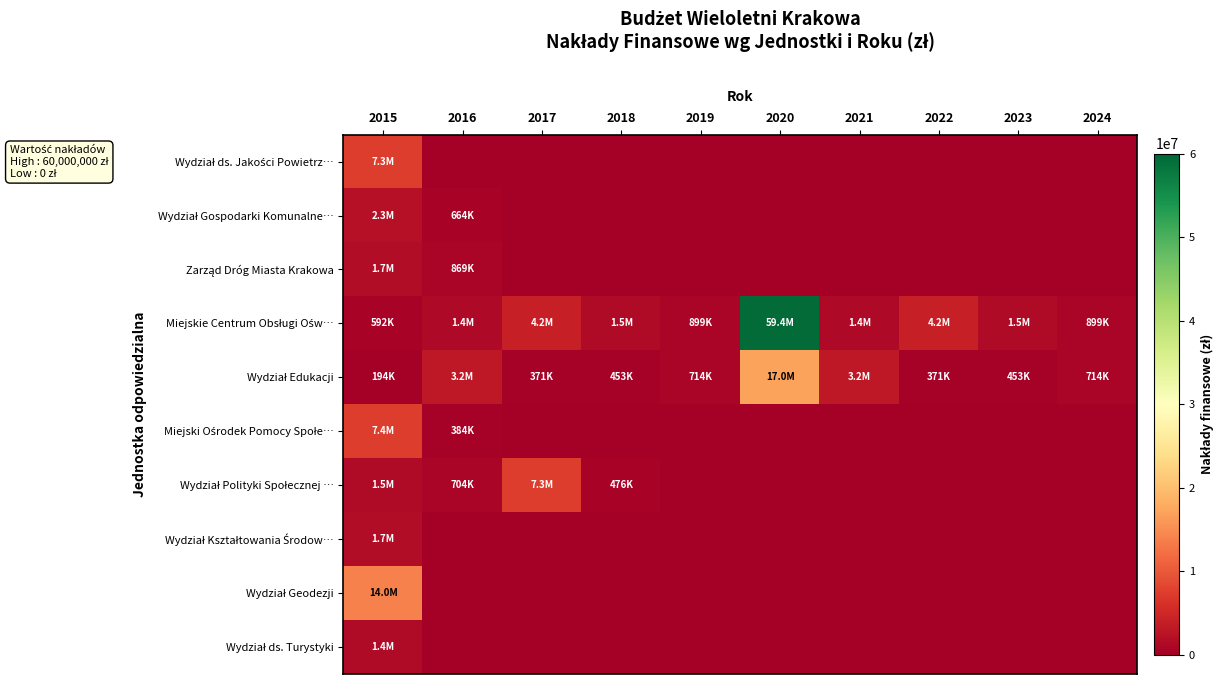

How many categories are shown in the chart?

10